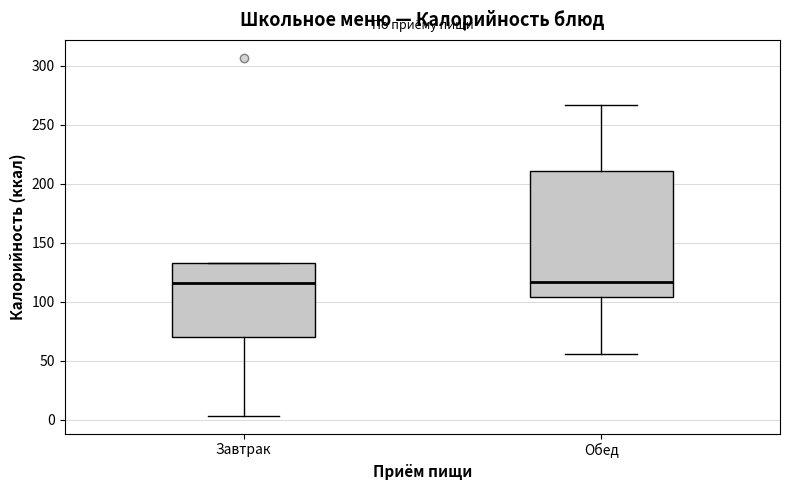

Reading left to right, read every box against the y-axis: the position of its median line, the range the box covers, and the ends of its whiskers. The values are not printed on the chart, so give them approximately, as read against the axis.

Завтрак: median 115, box 70 to 135, whiskers 5 to 135
Обед: median 115, box 105 to 210, whiskers 55 to 265